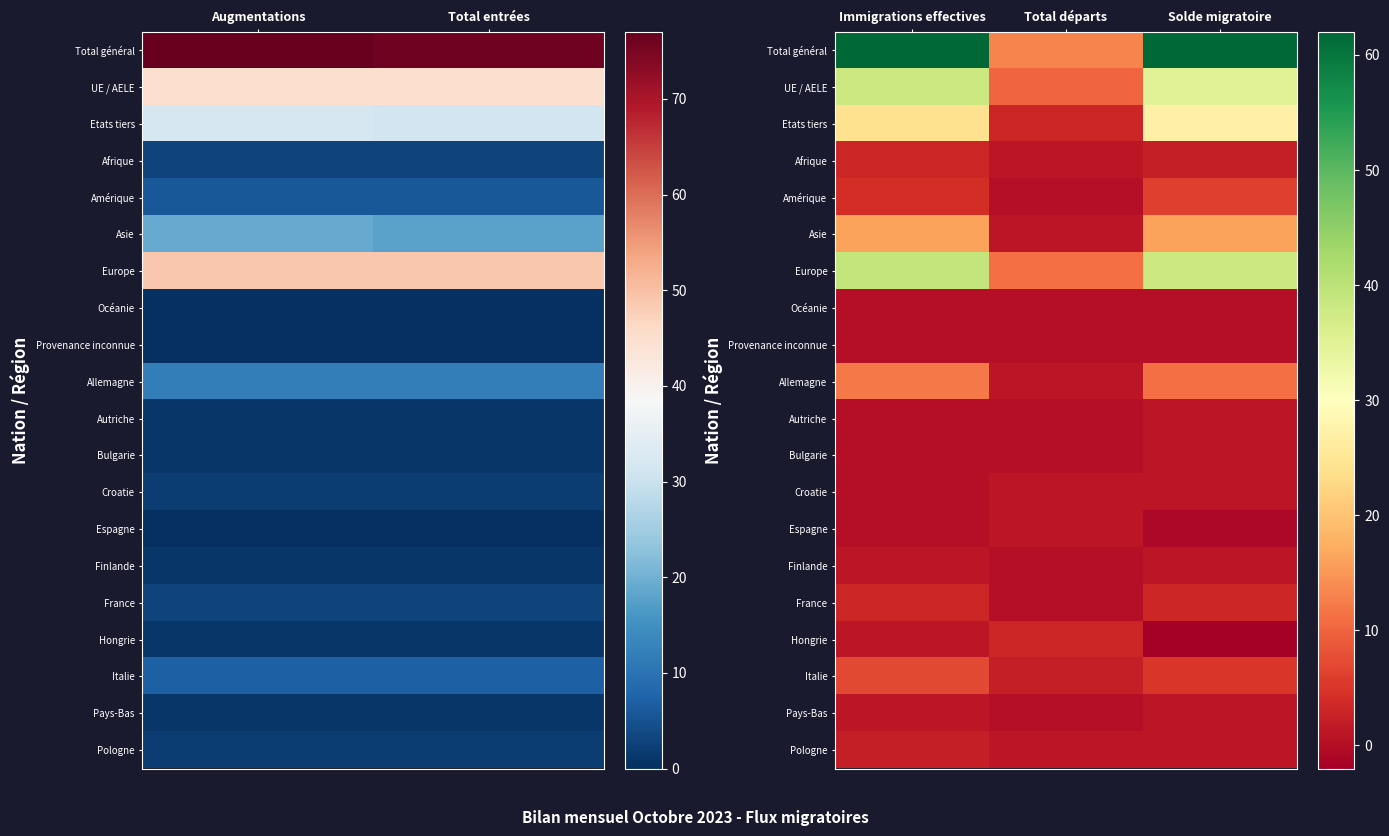

Between Total entrées and Augmentations, which is larger?

Augmentations